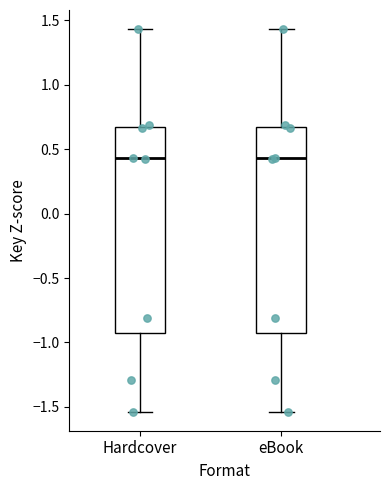

Where is the upper edge of the box for Hardcover on the y-axis? The values are not printed on the chart, so give them approximately, as read against the axis.

0.65